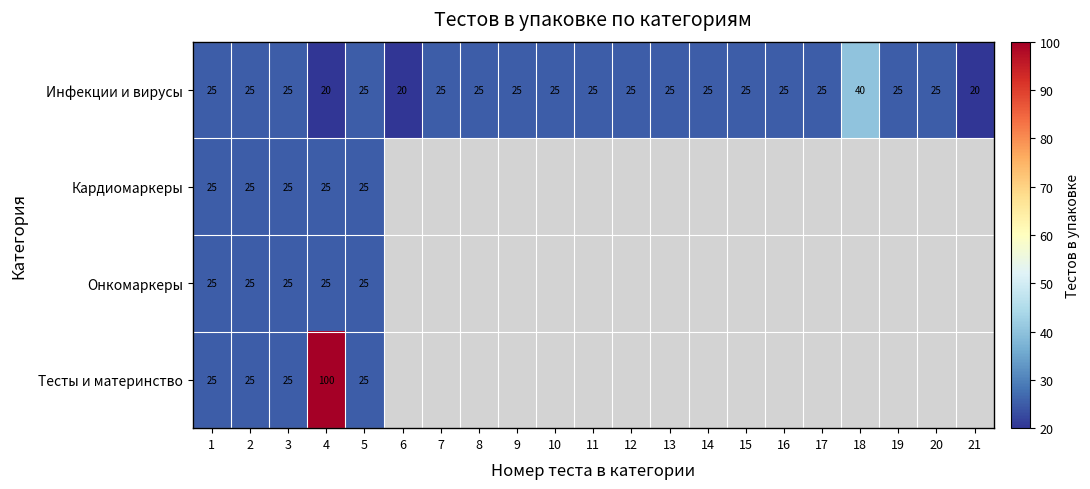

What is the smallest value displayed?

20.0